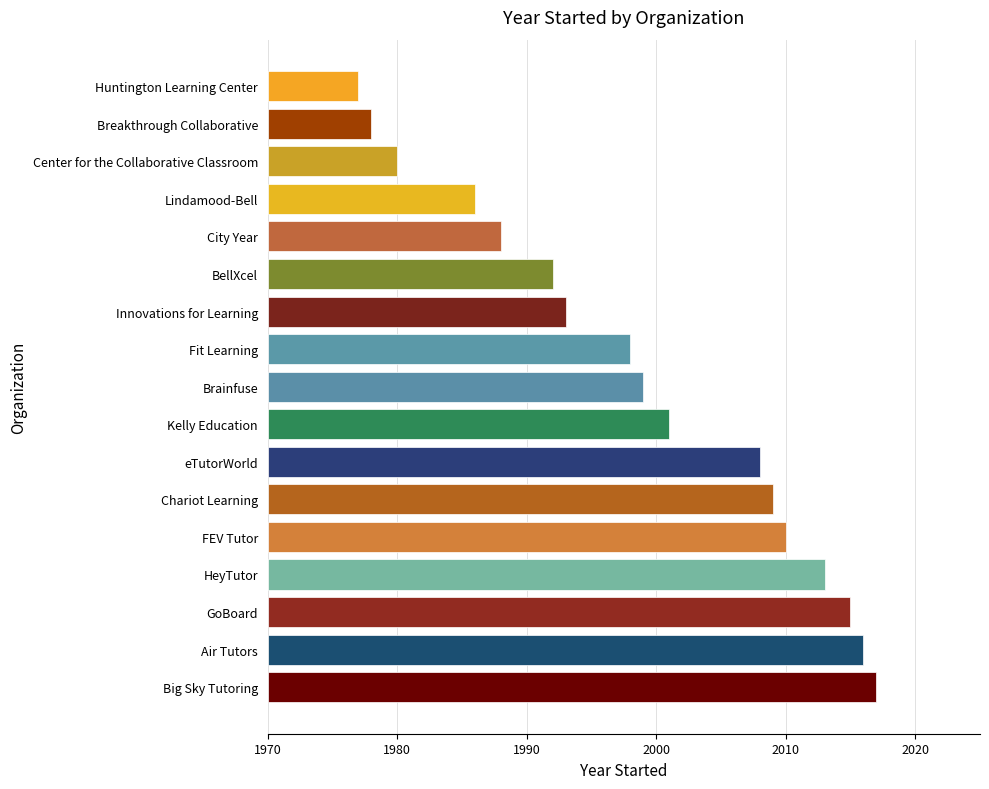

Where is the data nearest to the value 27?

Fit Learning